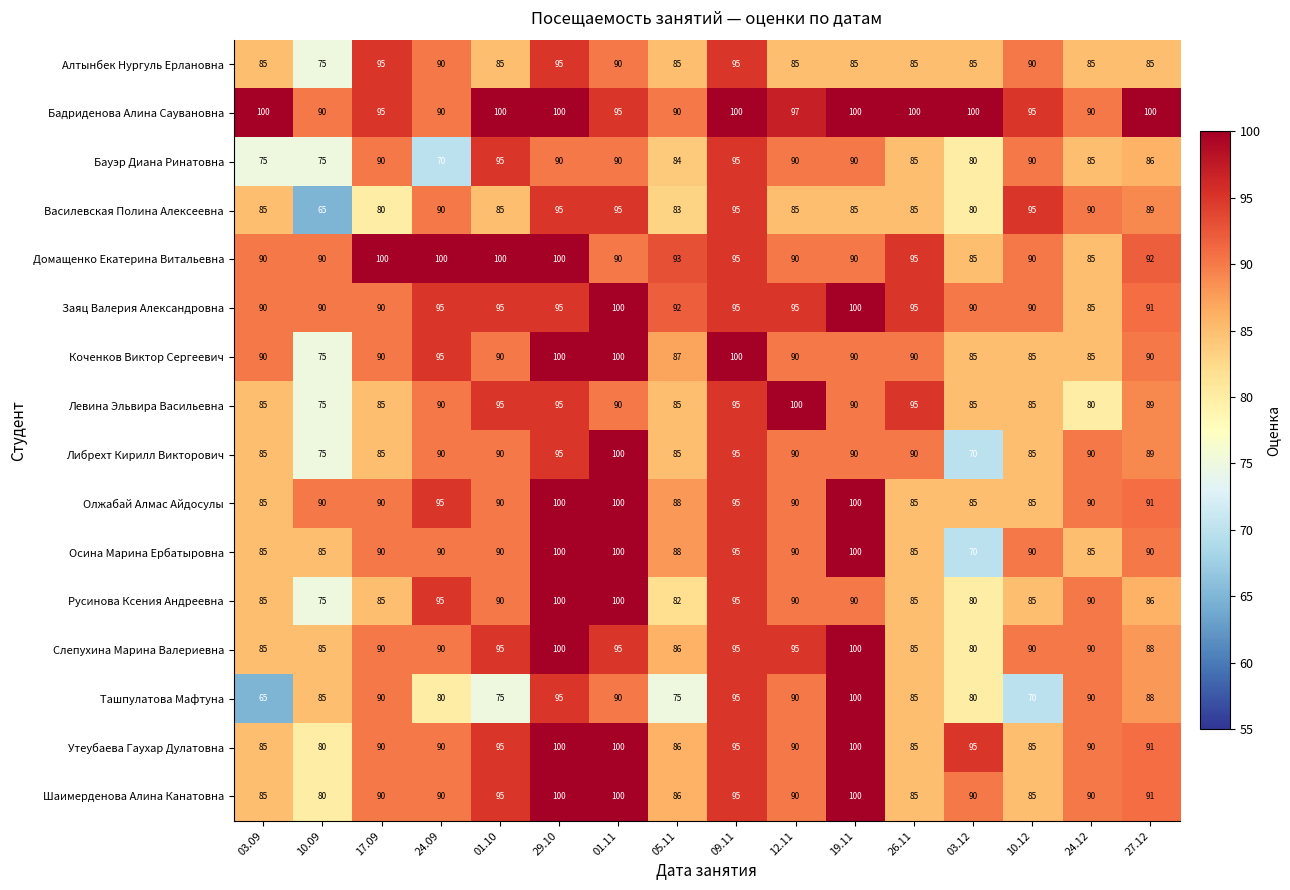

Is it true that Бауэр Диана Ринатовна equals 63 at 19.11?

False